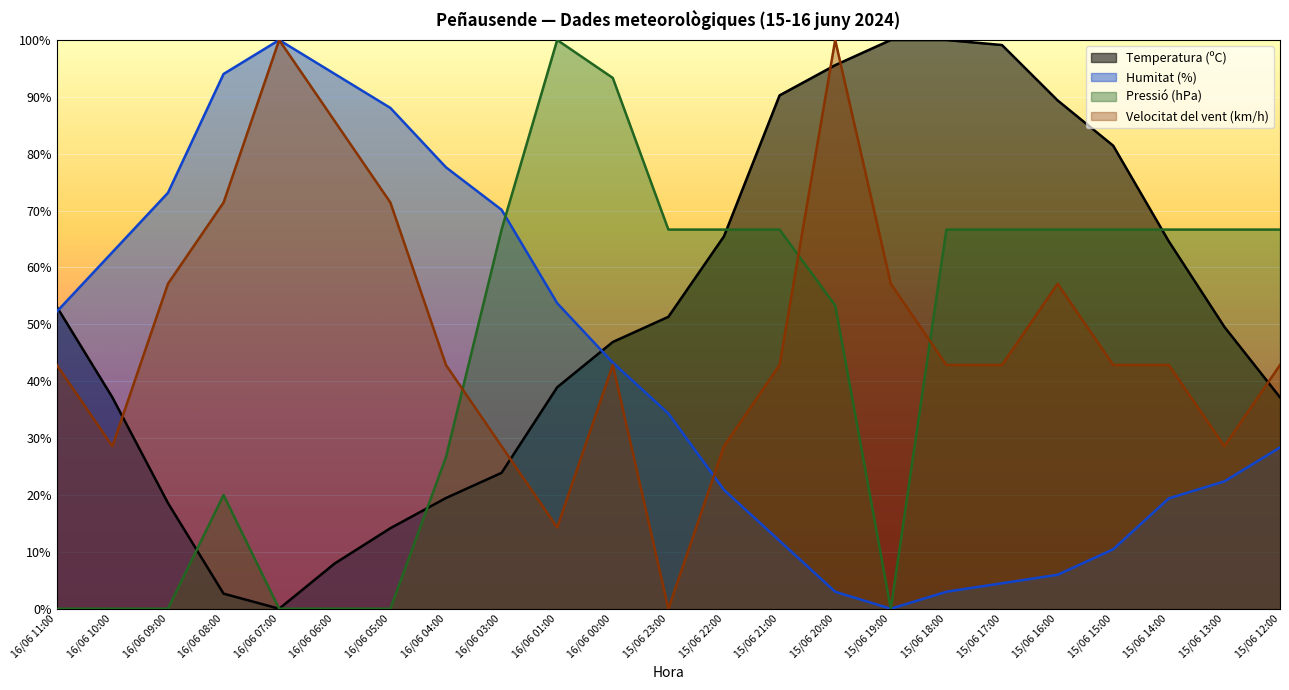

Rank the categories by Humitat (%) value from highest to lowest.

16/06 07:00, 16/06 08:00, 16/06 06:00, 16/06 05:00, 16/06 04:00, 16/06 09:00, 16/06 03:00, 16/06 10:00, 16/06 01:00, 16/06 11:00, 16/06 00:00, 15/06 23:00, 15/06 12:00, 15/06 13:00, 15/06 22:00, 15/06 14:00, 15/06 21:00, 15/06 15:00, 15/06 16:00, 15/06 17:00, 15/06 20:00, 15/06 18:00, 15/06 19:00